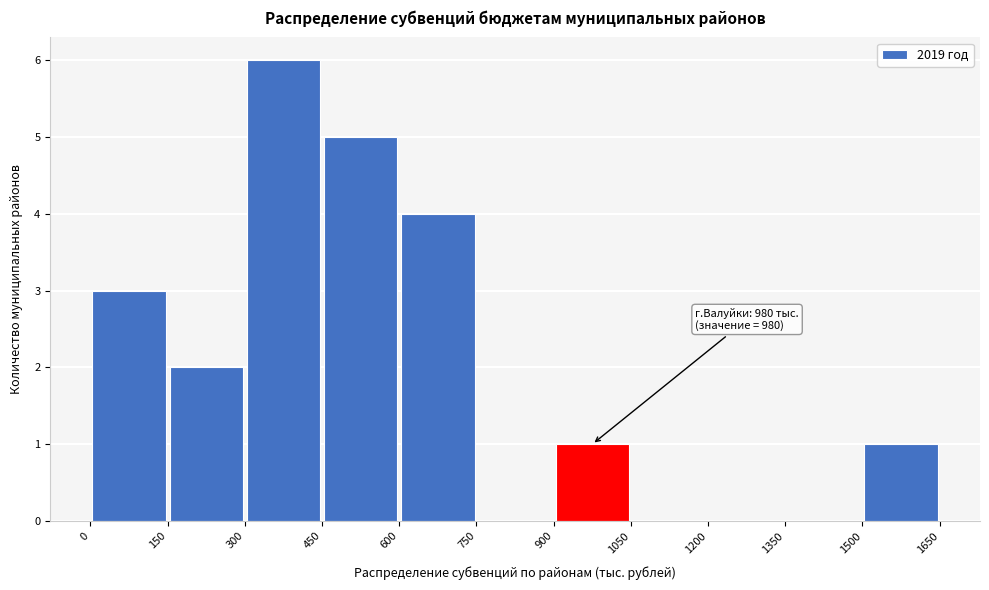

Over which range of the x-axis is the bar tallest?

300 to 450